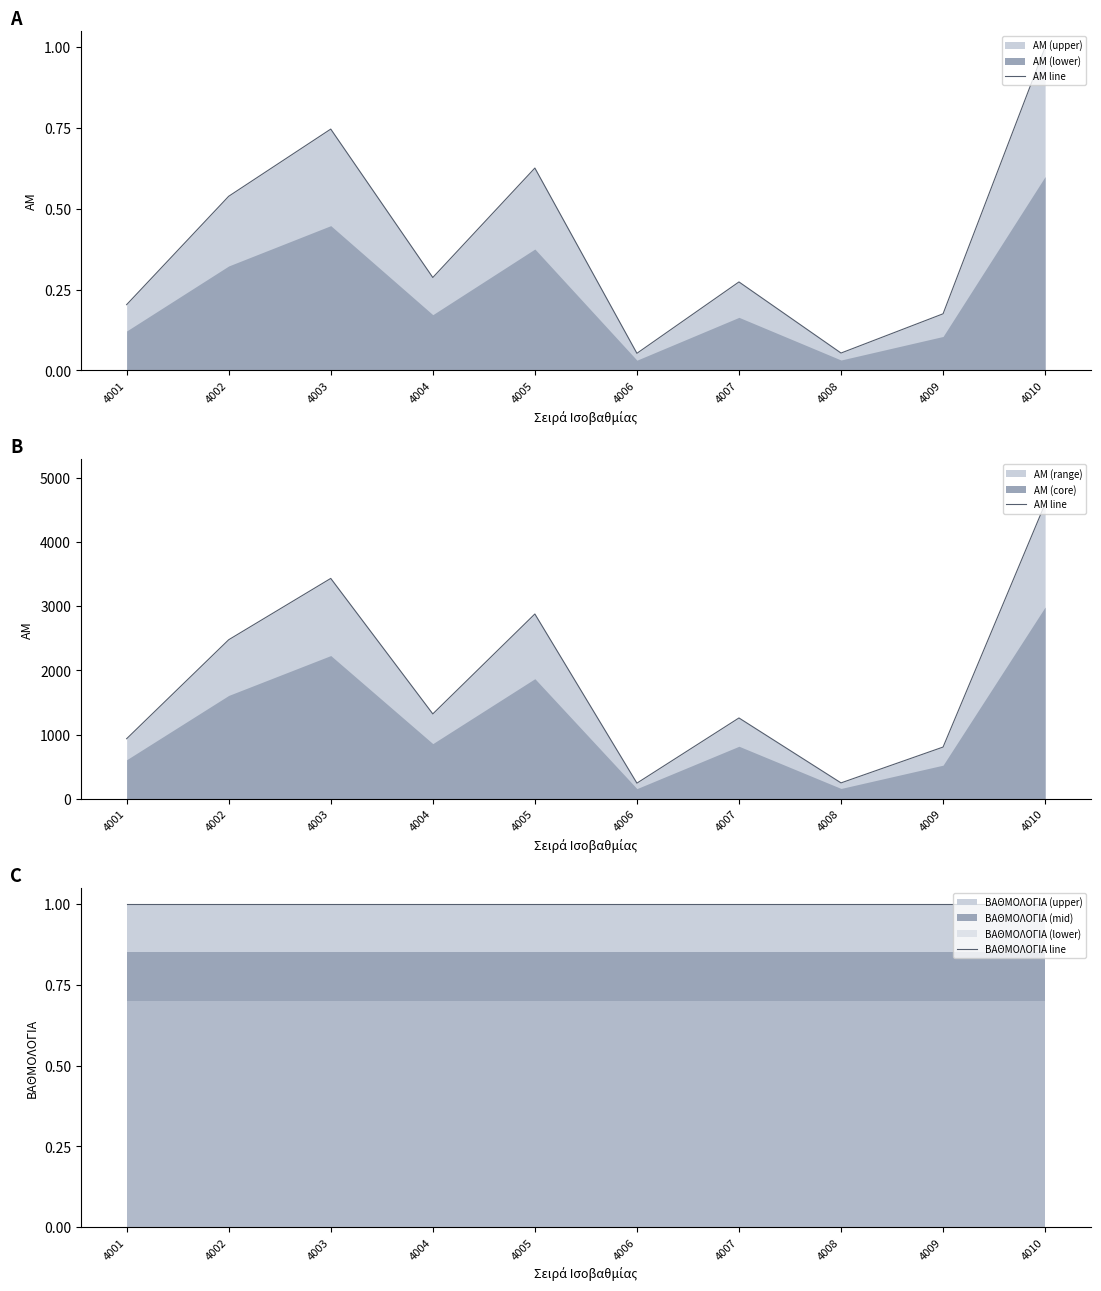

What is the approximate value of ΒΑΘΜΟΛΟΓΙΑ line at 4004?

1